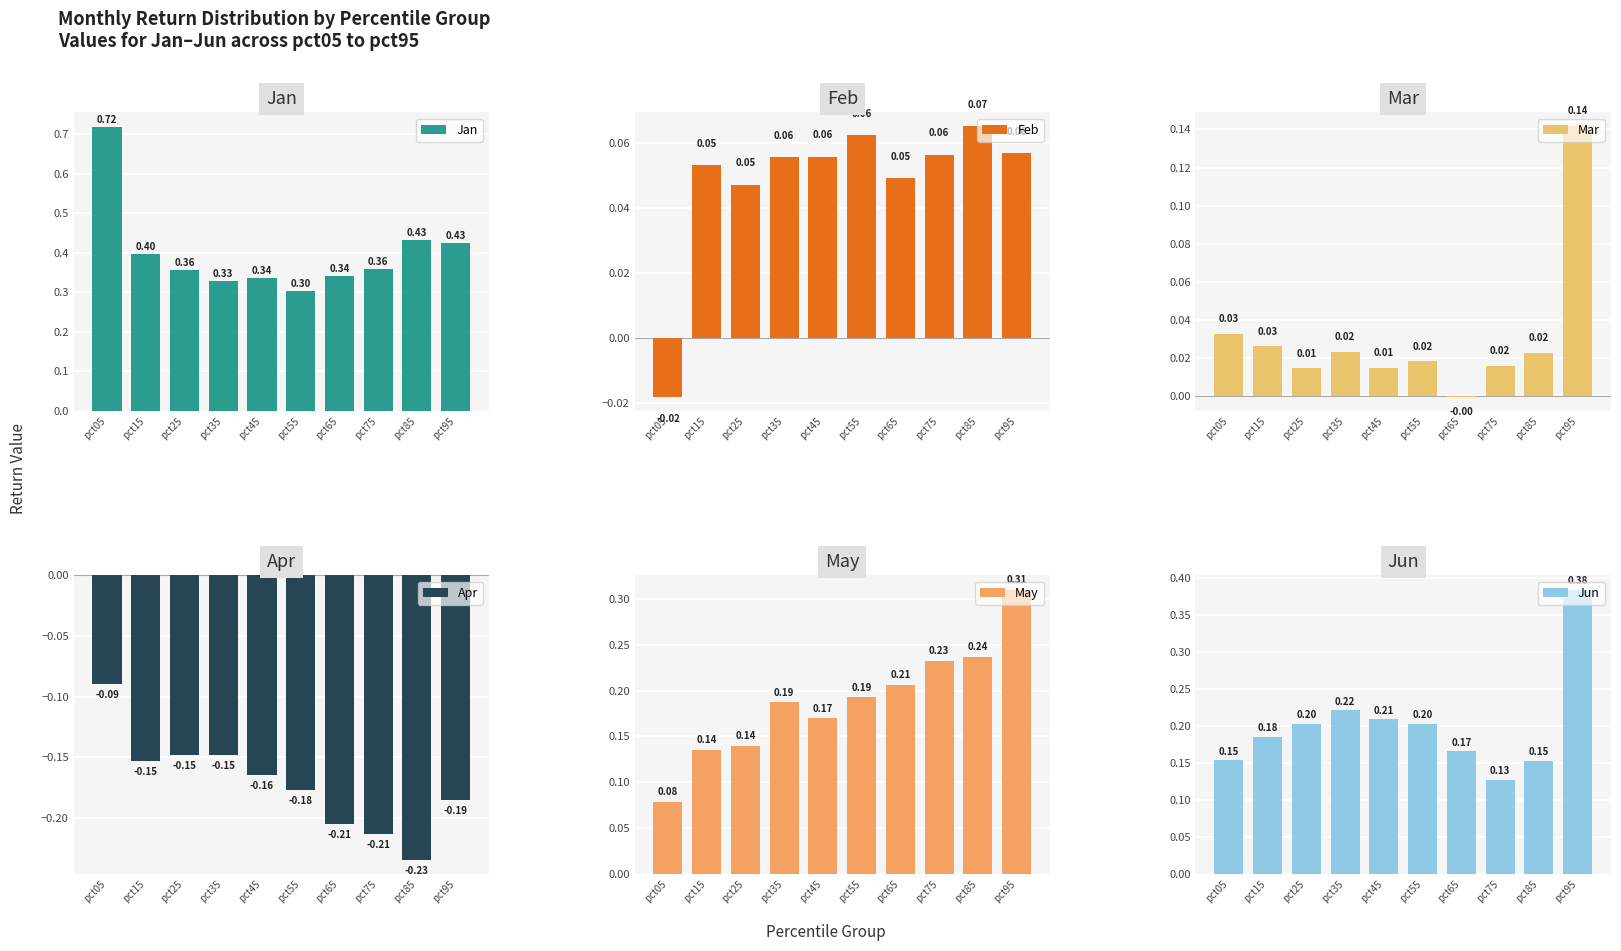

What is the total value across all series at pct85?

0.7